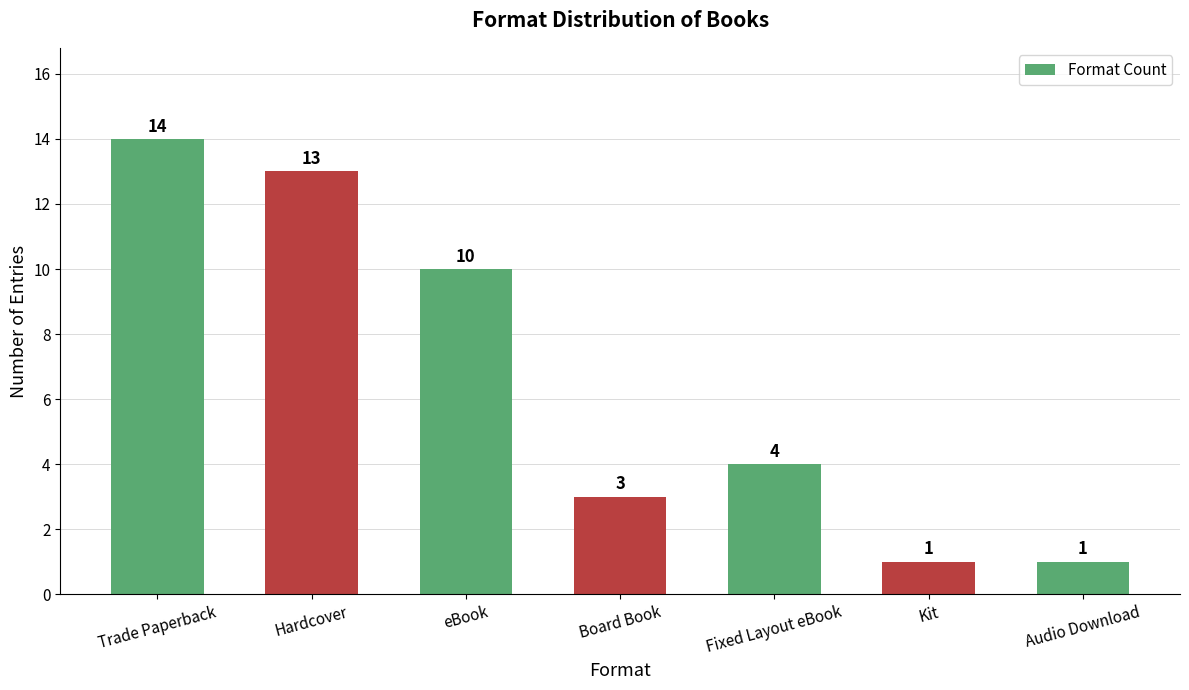

What is the ratio of the value at Trade Paperback to the value at eBook?

1.4